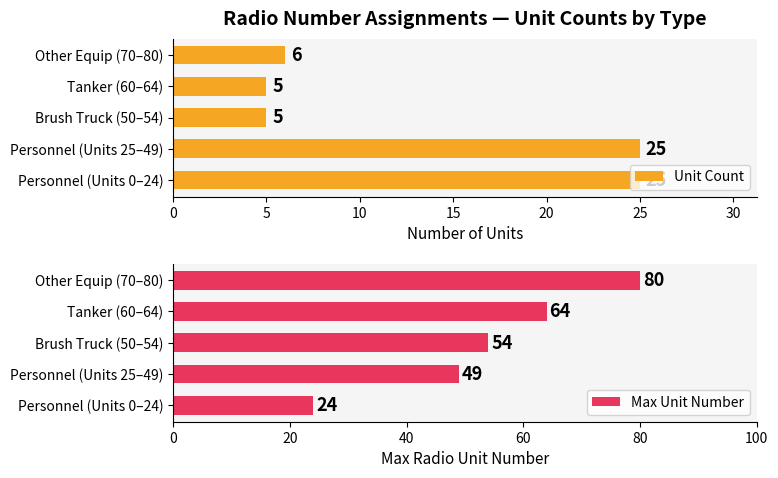

What is the maximum value shown in the chart?

80